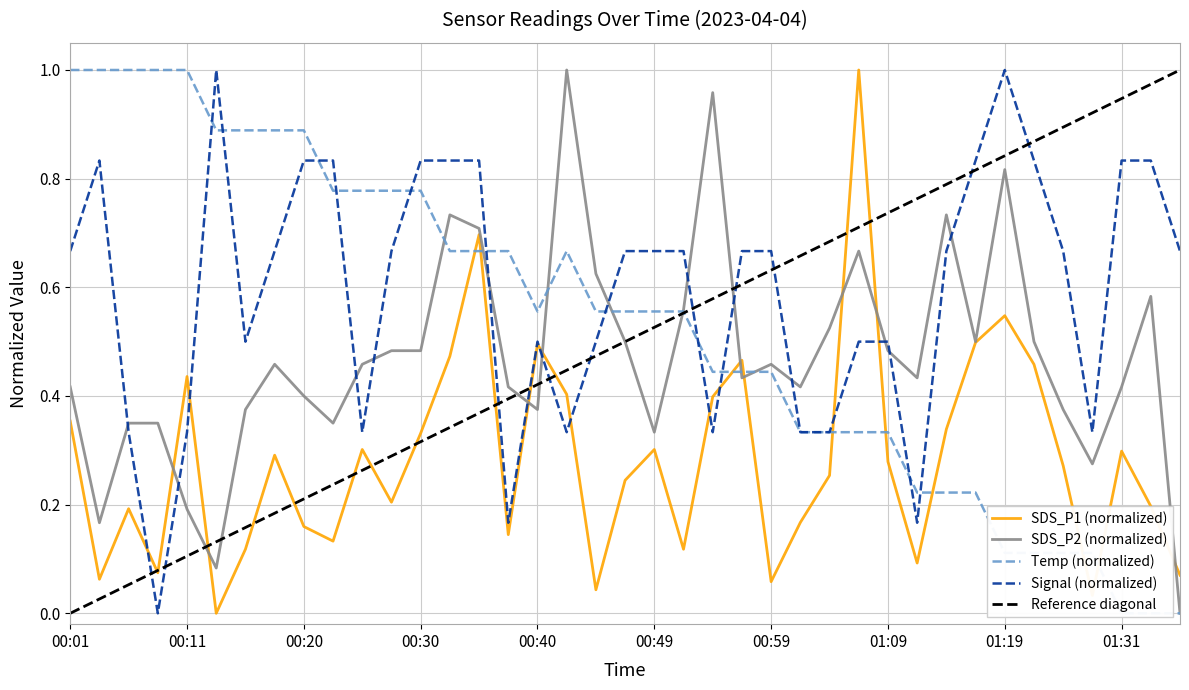

Reading left to right, extract all data points from this chart.

SDS_P1: 0.4	0.1	0.2	0.1	0.4	0.0	0.1	0.3	0.2	0.1	0.3	0.2	0.3	0.5	0.7	0.1	0.5	0.4	0.0	0.2	0.3	0.1	0.4	0.5	0.1	0.2	0.3	1.0	0.3	0.1	0.3	0.5	0.5	0.5	0.3	0.0	0.3	0.2	0.1
SDS_P2: 0.4	0.2	0.3	0.3	0.2	0.1	0.4	0.5	0.4	0.3	0.5	0.5	0.5	0.7	0.7	0.4	0.4	1.0	0.6	0.5	0.3	0.6	1.0	0.4	0.5	0.4	0.5	0.7	0.5	0.4	0.7	0.5	0.8	0.5	0.4	0.3	0.4	0.6	0.0
Temp: 1.0	1.0	1.0	1.0	1.0	0.9	0.9	0.9	0.9	0.8	0.8	0.8	0.8	0.7	0.7	0.7	0.6	0.7	0.6	0.6	0.6	0.6	0.4	0.4	0.4	0.3	0.3	0.3	0.3	0.2	0.2	0.2	0.1	0.1	0.1	0.1	0.0	0.0	0.0
Signal: 0.7	0.8	0.3	0.0	0.3	1.0	0.5	0.7	0.8	0.8	0.3	0.7	0.8	0.8	0.8	0.2	0.5	0.3	0.5	0.7	0.7	0.7	0.3	0.7	0.7	0.3	0.3	0.5	0.5	0.2	0.7	0.8	1.0	0.8	0.7	0.3	0.8	0.8	0.7